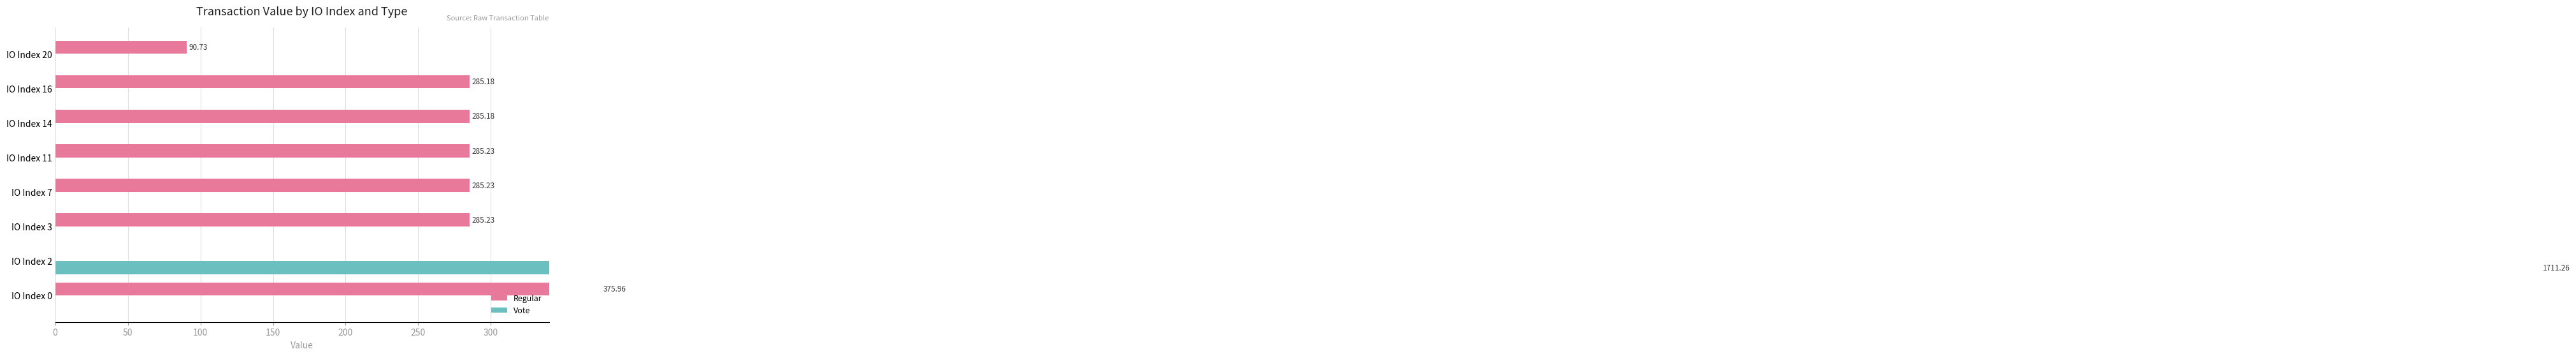

Rank the series by their maximum value, from highest to lowest.

Vote, Regular